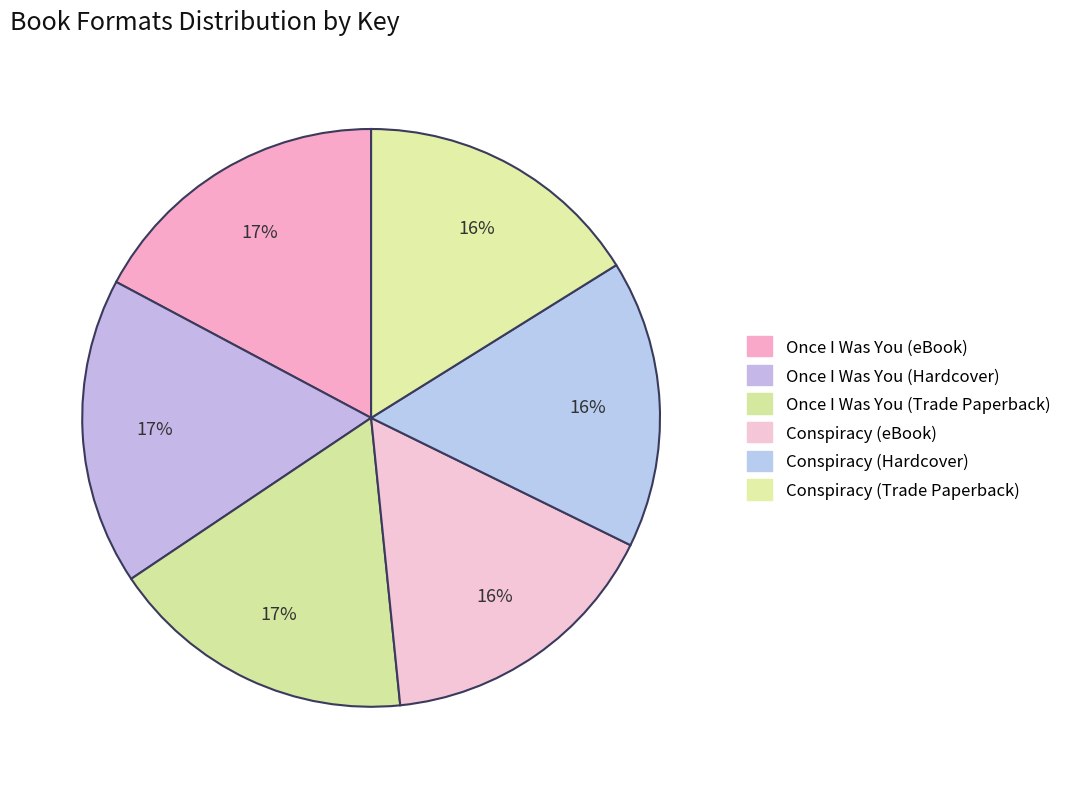

Is Once I Was You (eBook) the majority of the pie?

No